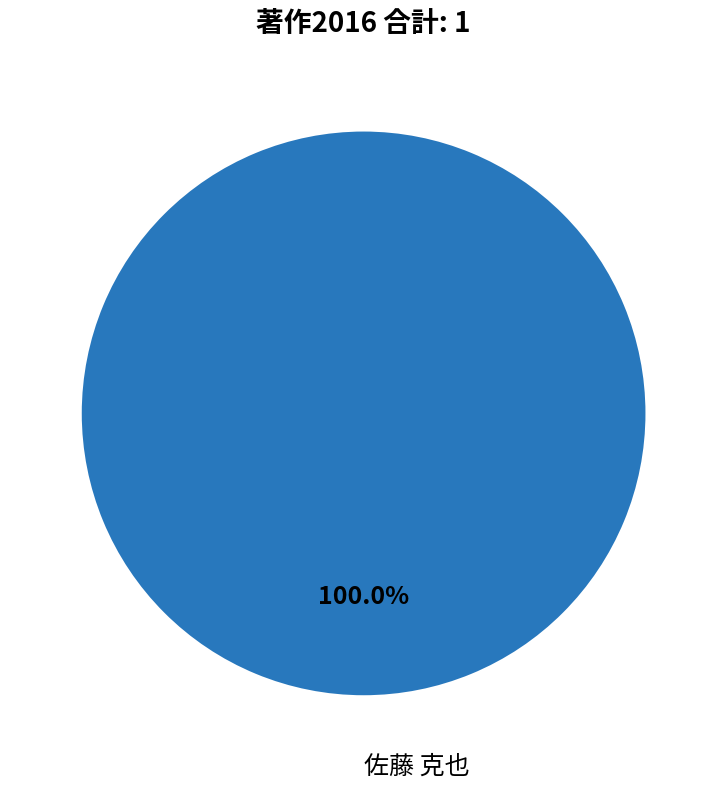

Is there any slice that represents more than half of the pie?

Yes